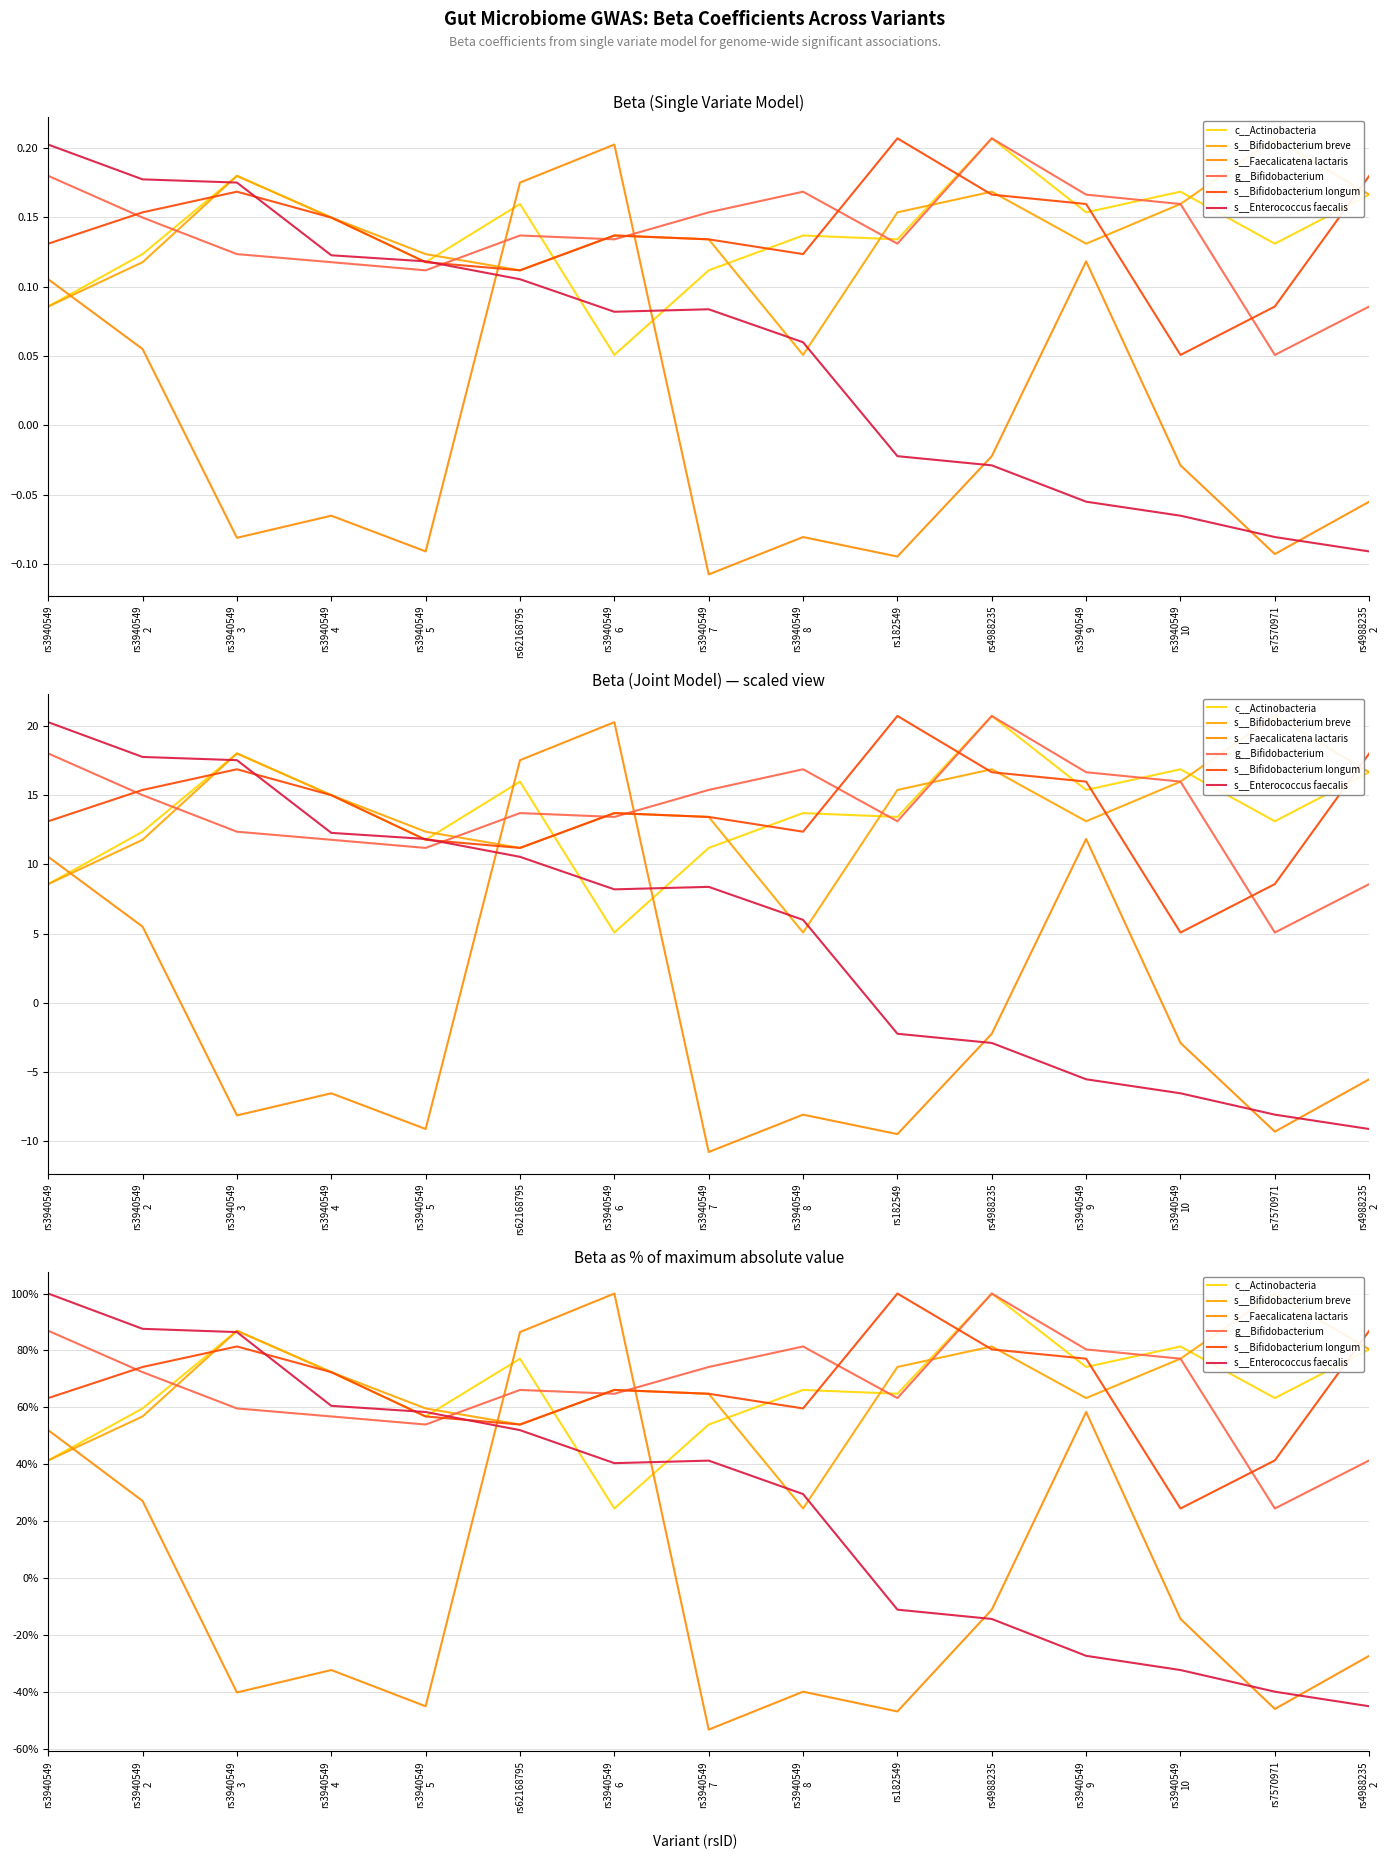

At which label is s__Bifidobacterium longum closest to 62?

rs3940549